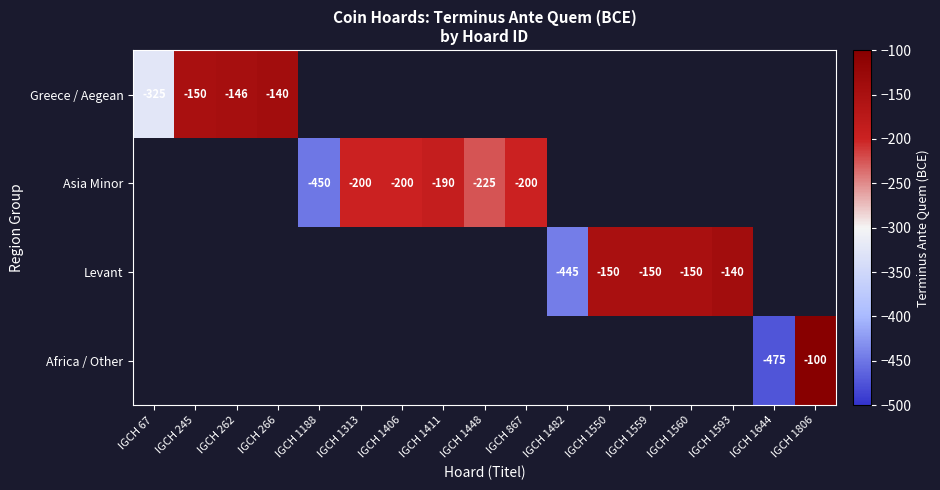

The value of Asia Minor at IGCH 1188 is -101. True or false?

False